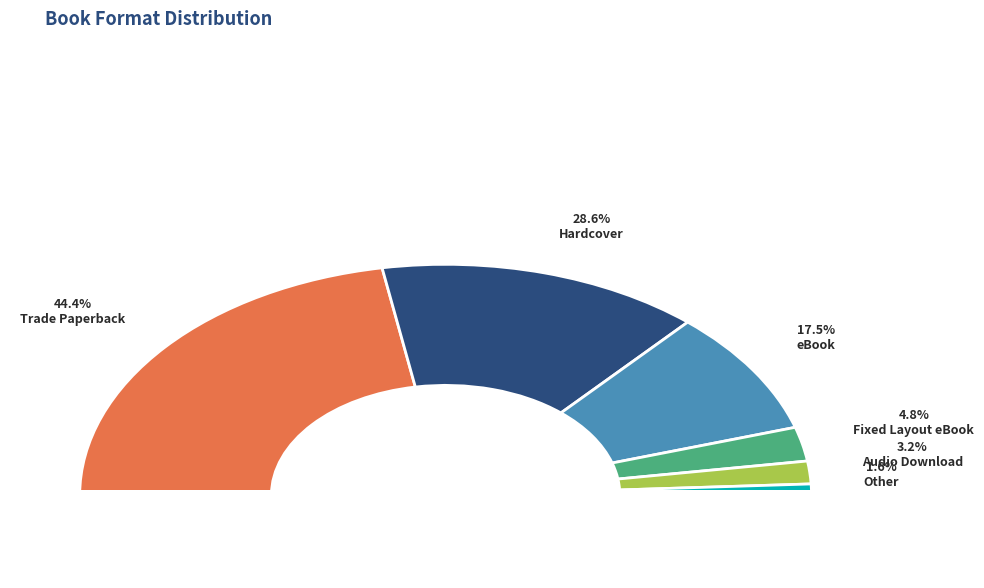

To the nearest percent, what is the difference between the largest and smallest slice percentages?

43%